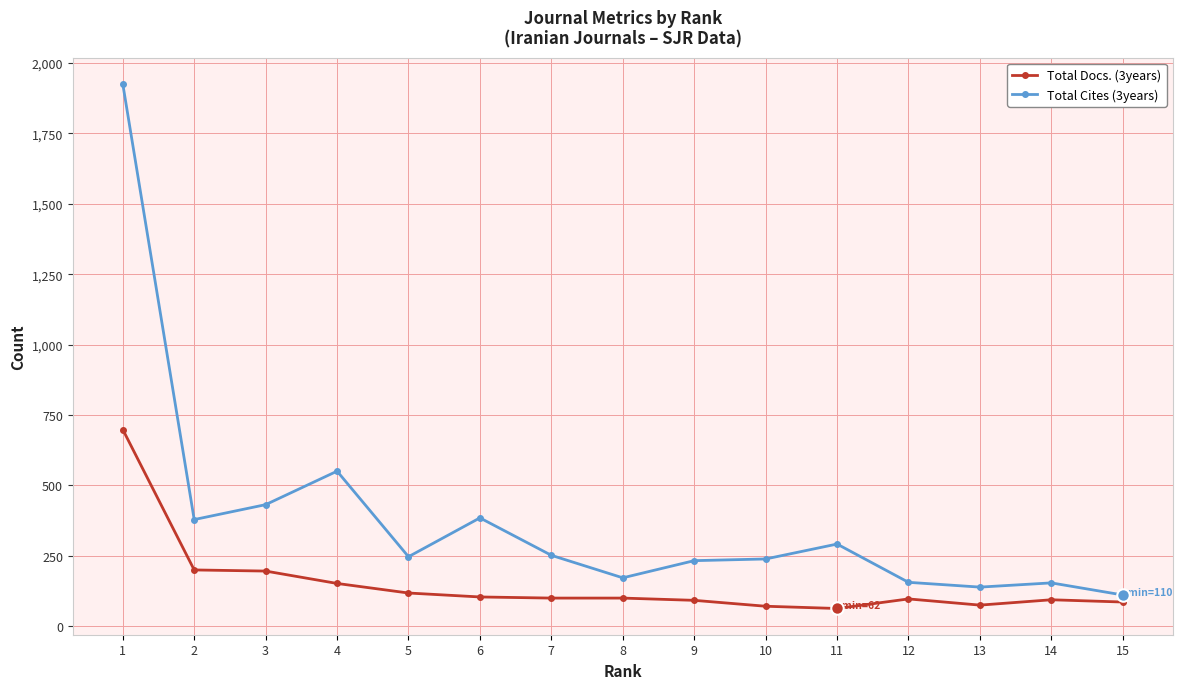

What is the value of the Total Docs. (3years) point at the 2nd from the left?

199